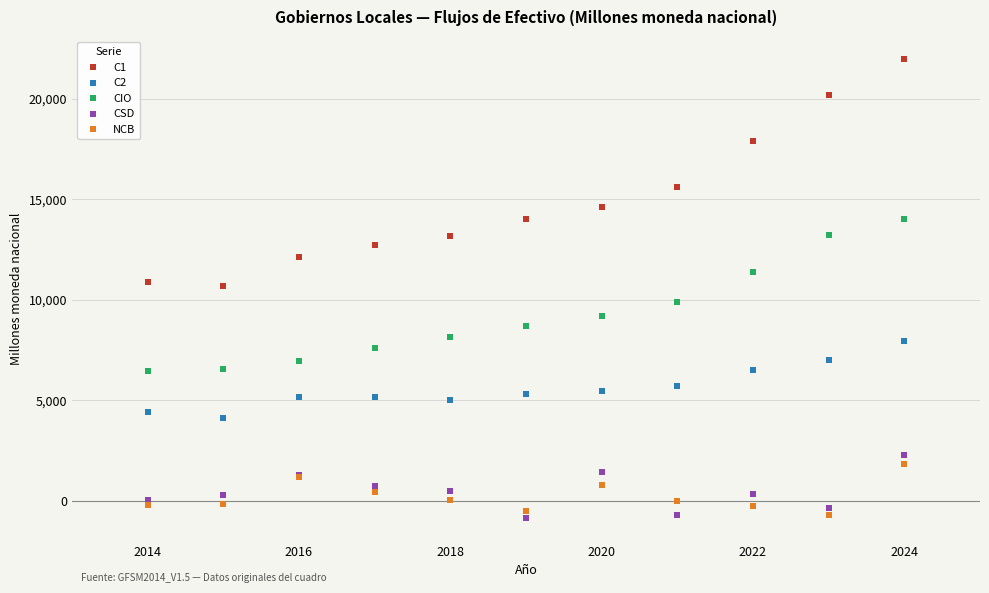

What are all the series names shown in the legend?

C1, C2, CIO, CSD, NCB